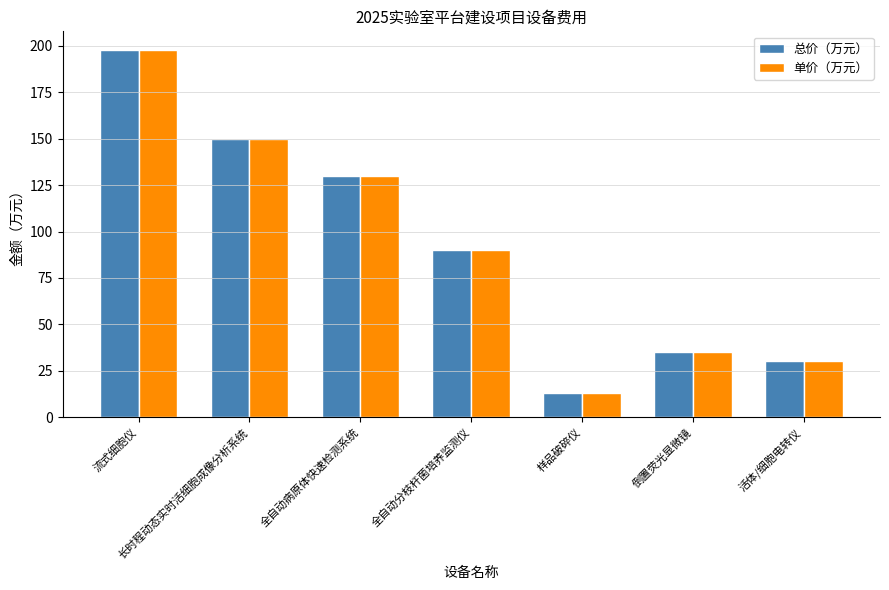

List the labels in order of 单价（万元） value, smallest first.

样品破碎仪, 活体/细胞电转仪, 倒置荧光显微镜, 全自动分枝杆菌培养监测仪, 全自动病原体快速检测系统, 长时程动态实时活细胞成像分析系统, 流式细胞仪